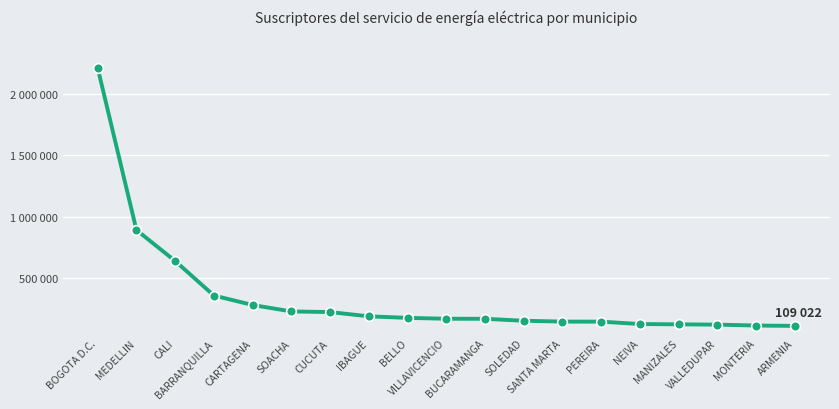

List the labels in order of value, smallest first.

ARMENIA, MONTERIA, VALLEDUPAR, MANIZALES, NEIVA, PEREIRA, SANTA MARTA, SOLEDAD, BUCARAMANGA, VILLAVICENCIO, BELLO, IBAGUE, CUCUTA, SOACHA, CARTAGENA, BARRANQUILLA, CALI, MEDELLIN, BOGOTA D.C.